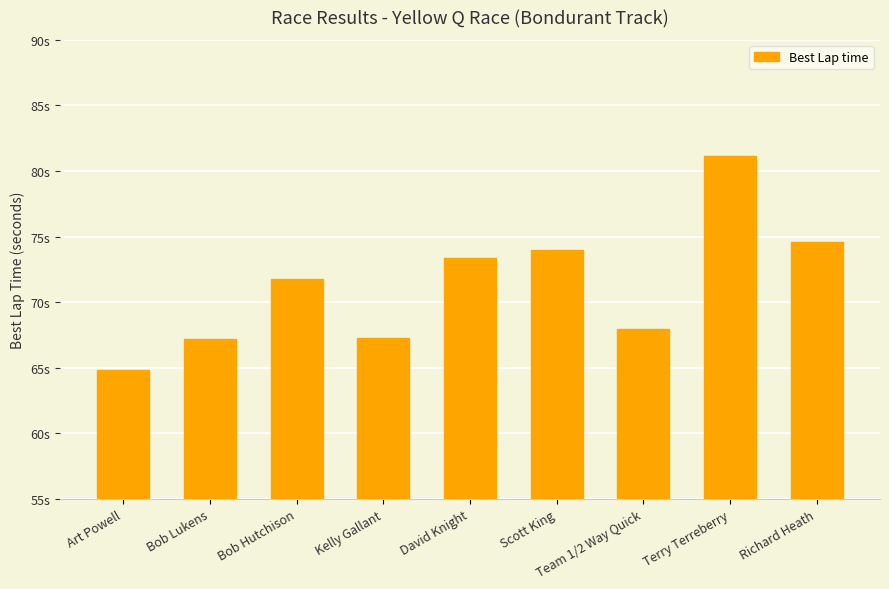

Reading left to right, extract all data points from this chart.

64.8	67.2	71.8	67.3	73.4	74.0	68.0	81.2	74.6